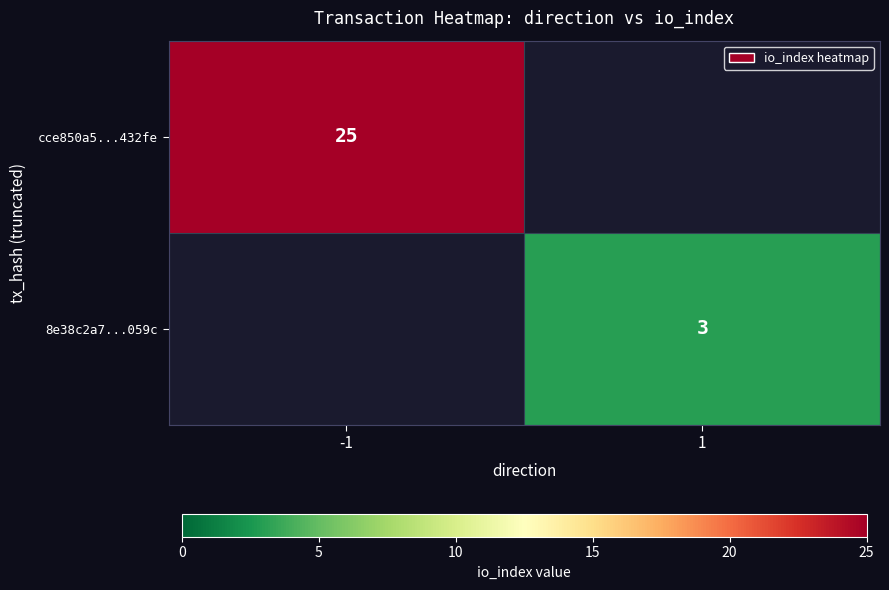

The cce850a5...432fe series shows 42 at -1. True or false?

False